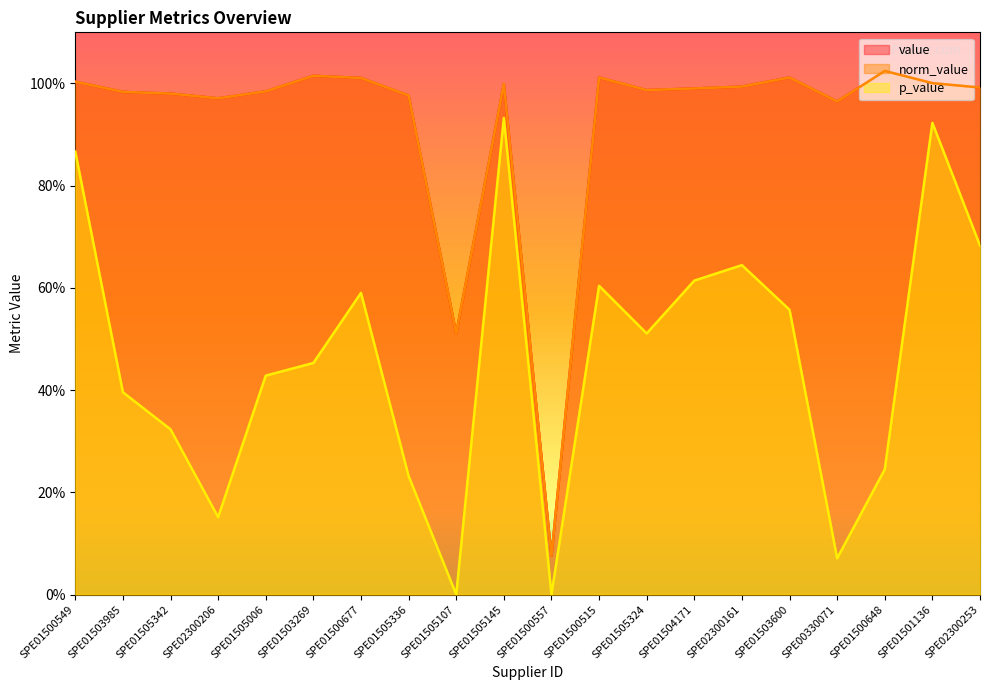

What is the sum of the p_value values at SPE01504171 and SPE01500677?

1.2